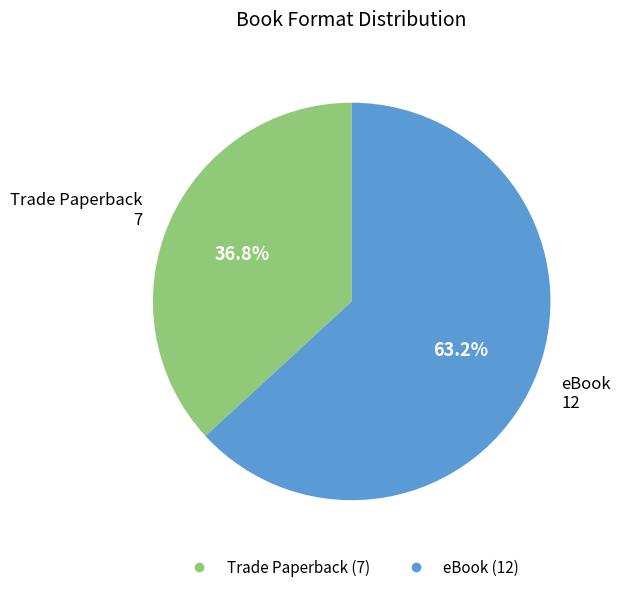

Which has a higher value, Trade Paperback or eBook?

eBook